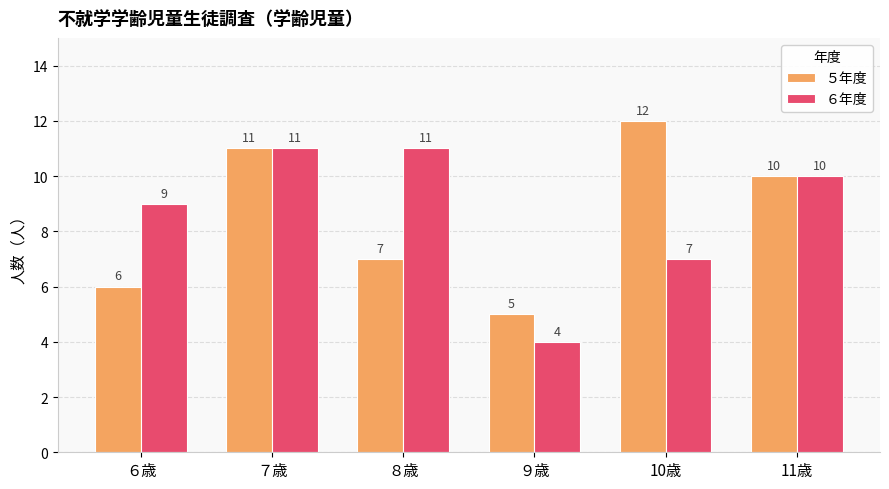

What is the smallest value displayed?

4